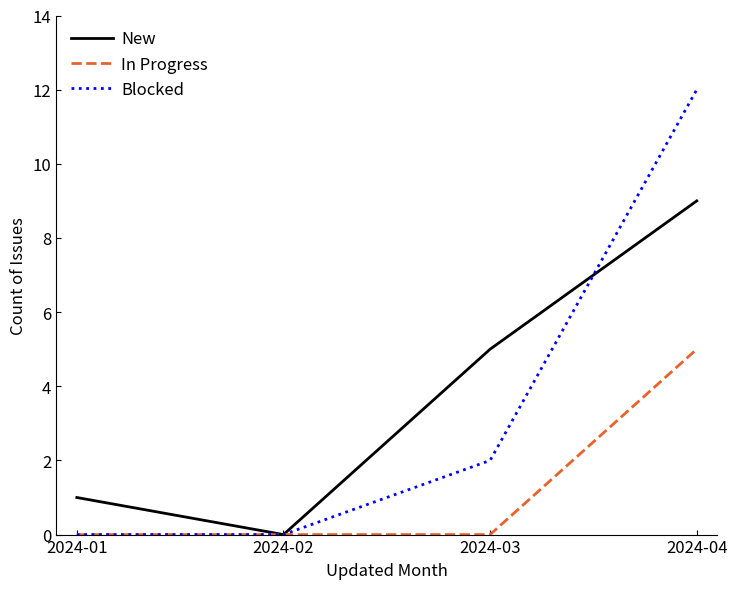

Reading left to right, what are all the values shown in this chart?

New: 1	0	5	9
In Progress: 0	0	0	5
Blocked: 0	0	2	12